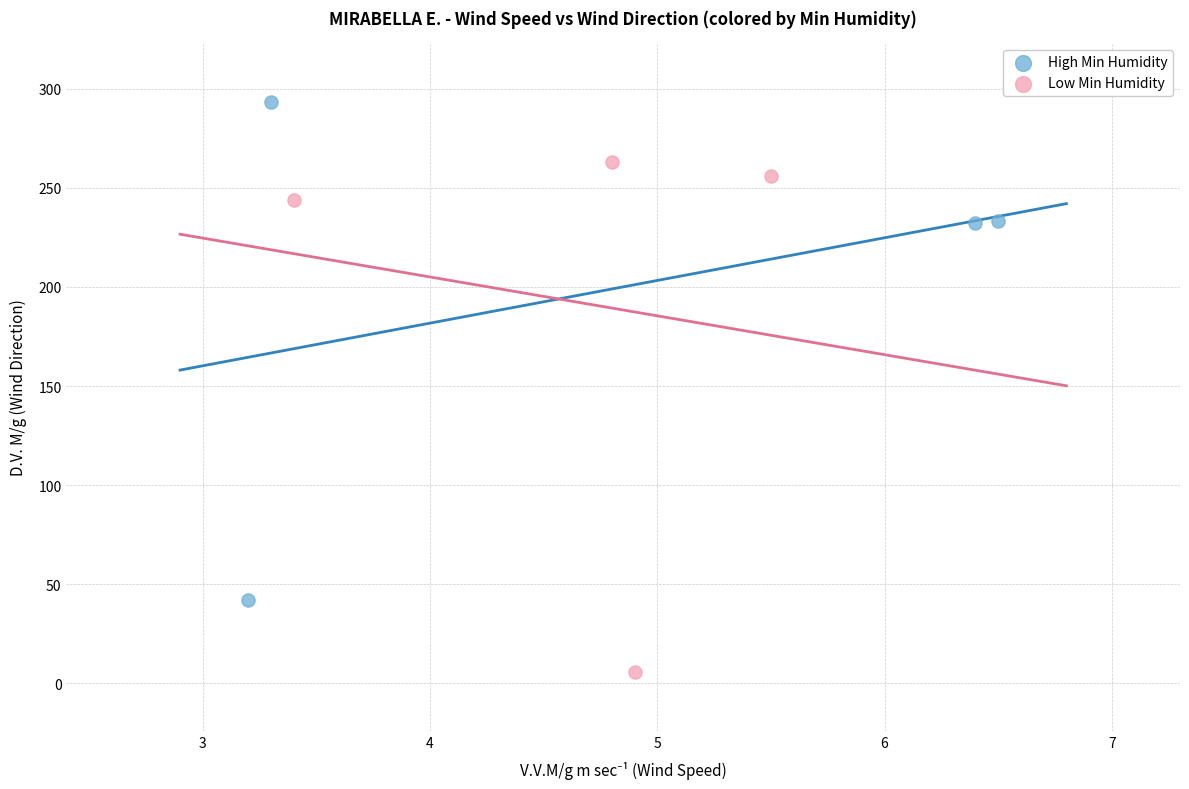

Which series reaches the maximum Y coordinate?

High Min Humidity